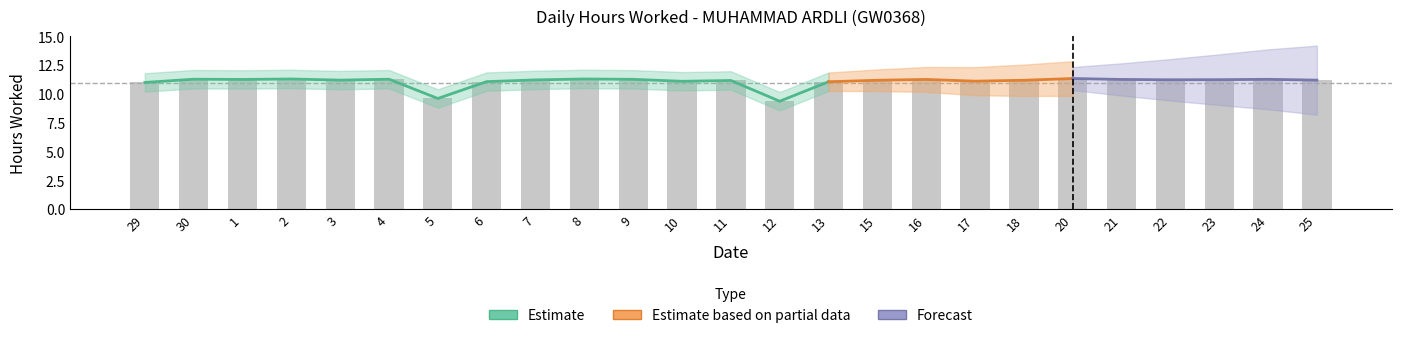

How many bars are there in total?

25